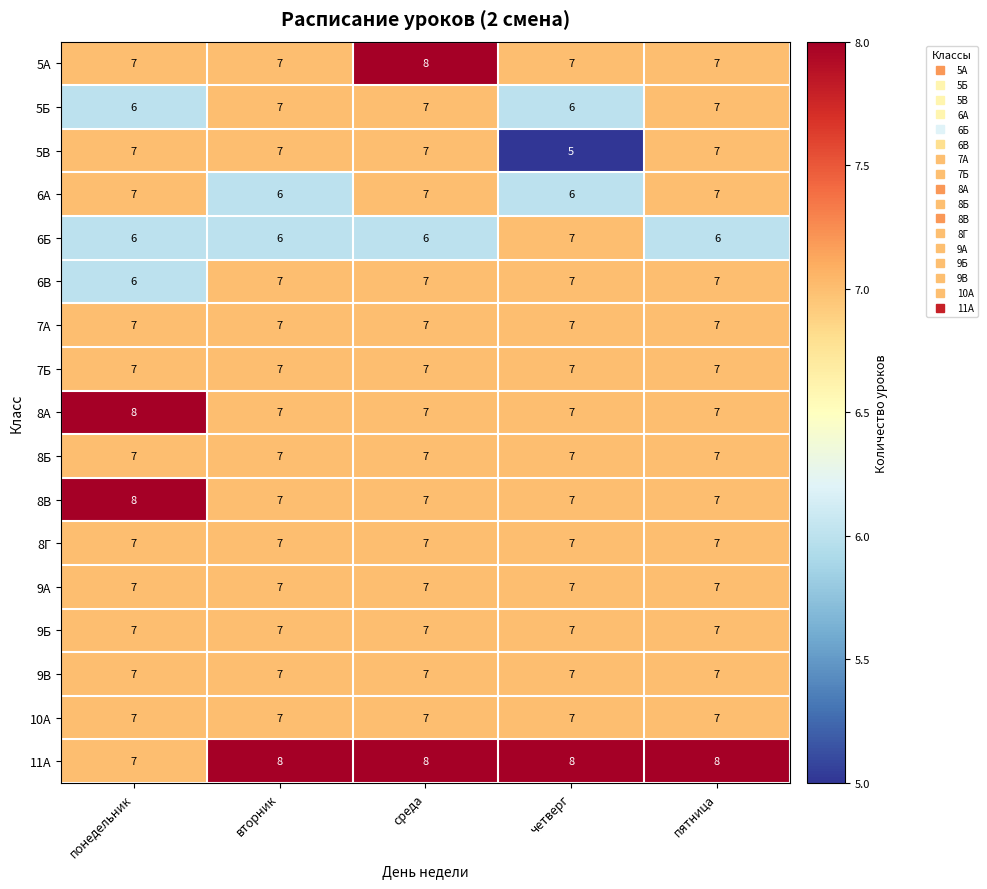

What is the spread (max minus min) of values at пятница?

2